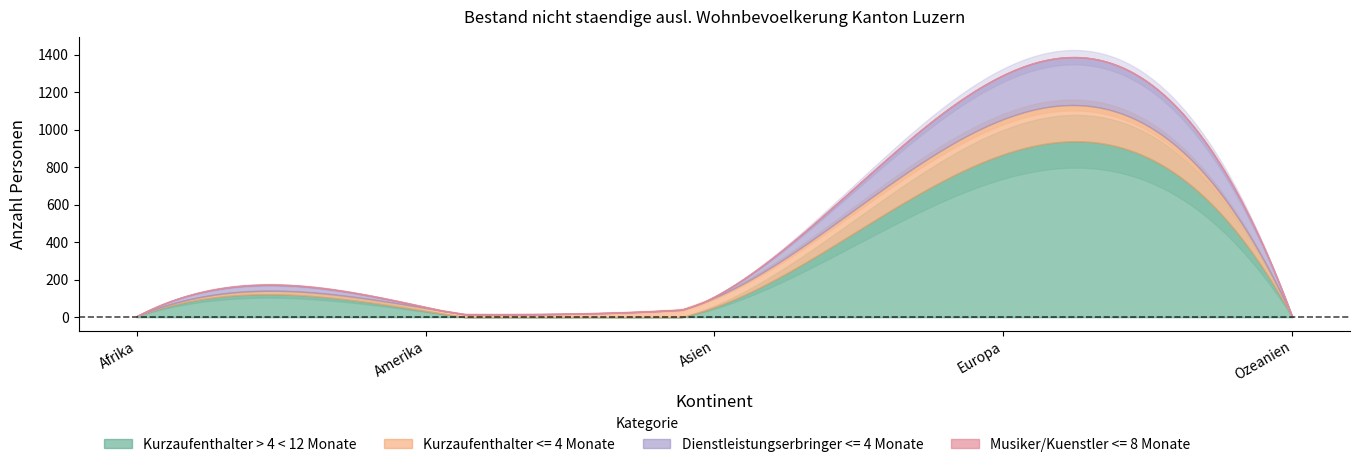

True or false: Dienstleistungserbringer <= 4 Monate and Kurzaufenthalter > 4 < 12 Monate cross at least once.

False